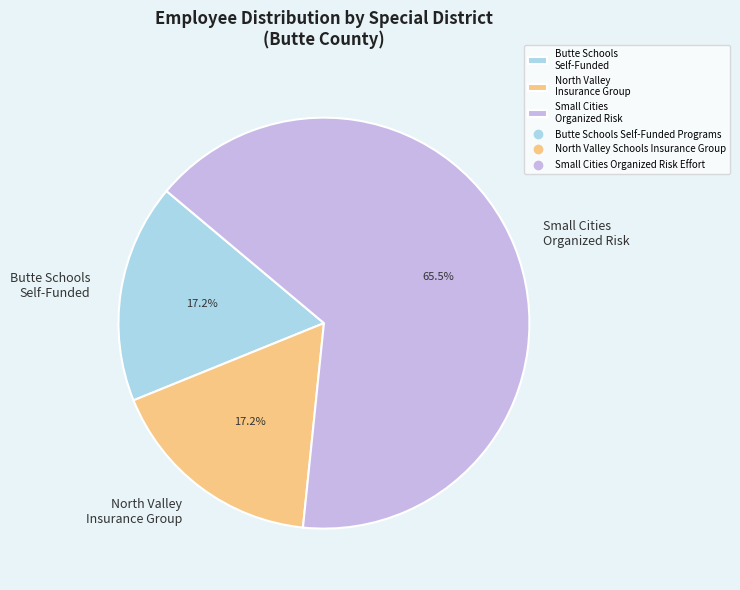

Which slice is the largest?

Small Cities Organized Risk